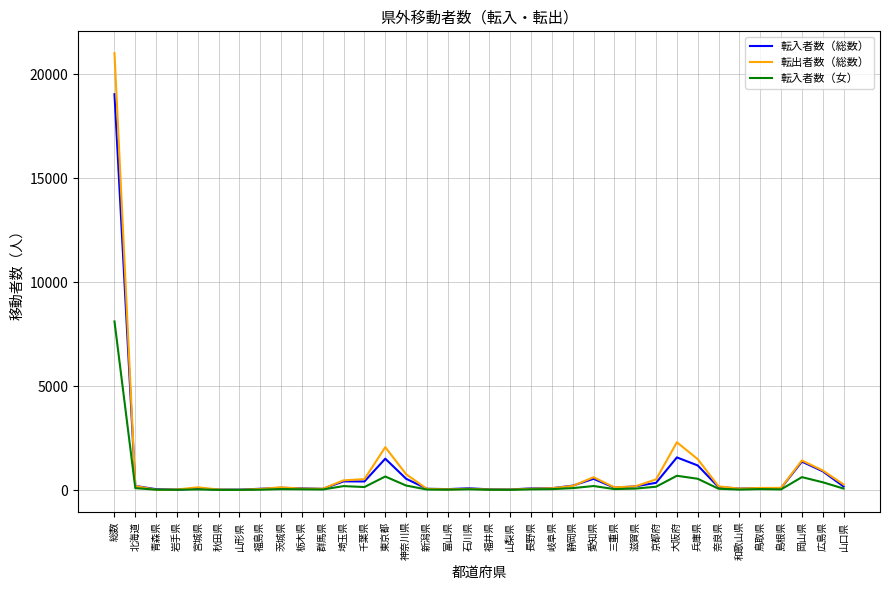

In 転入者数（女）, how many points are higher than both neighbors (excluding endpoints)?

9